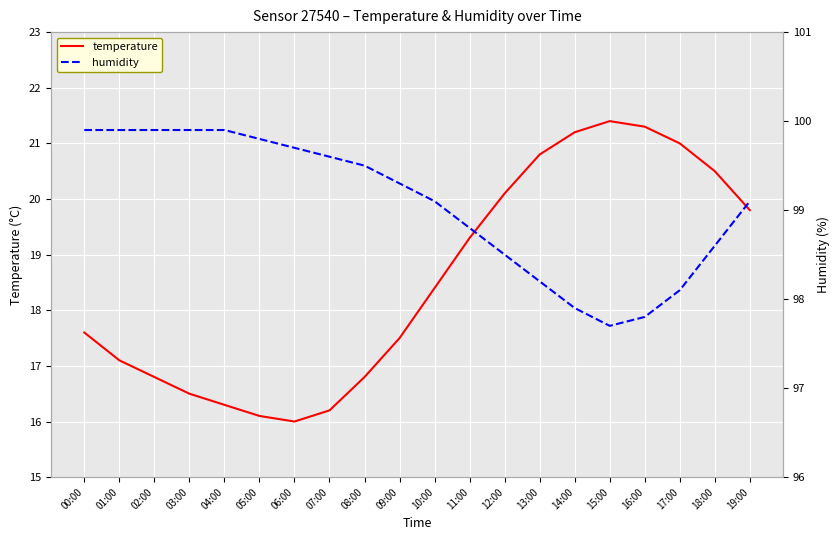

How many lines are shown in the chart?

2